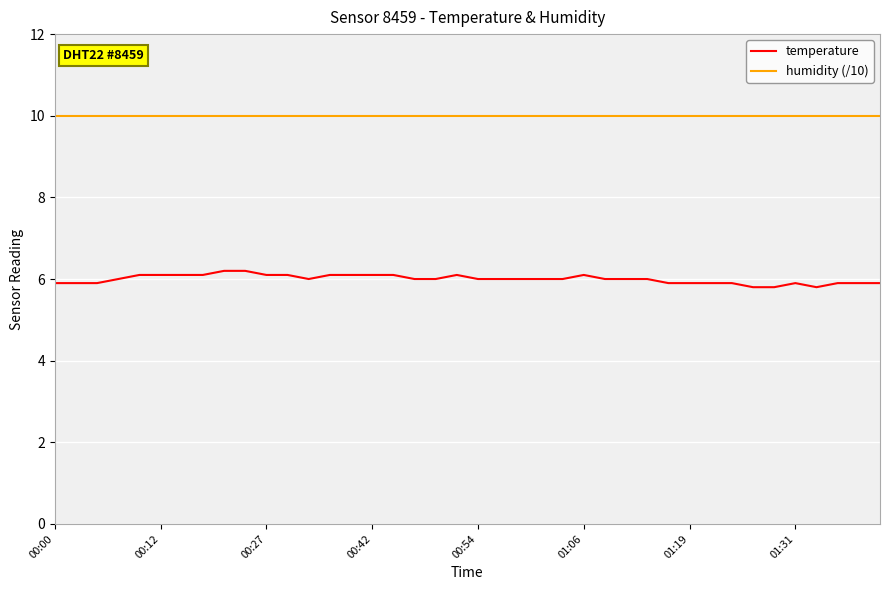

What is the difference between the maximum and minimum values in the temperature series?

0.4